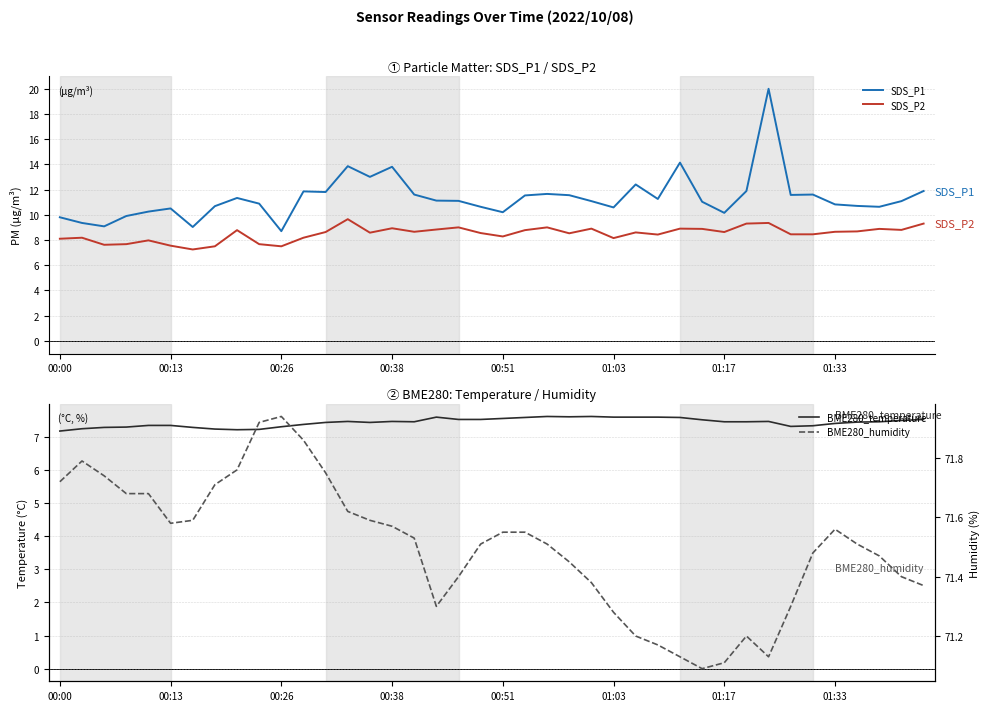

Rank the series at 31 from lowest to highest value.

BME280_temperature, SDS_P2, SDS_P1, BME280_humidity